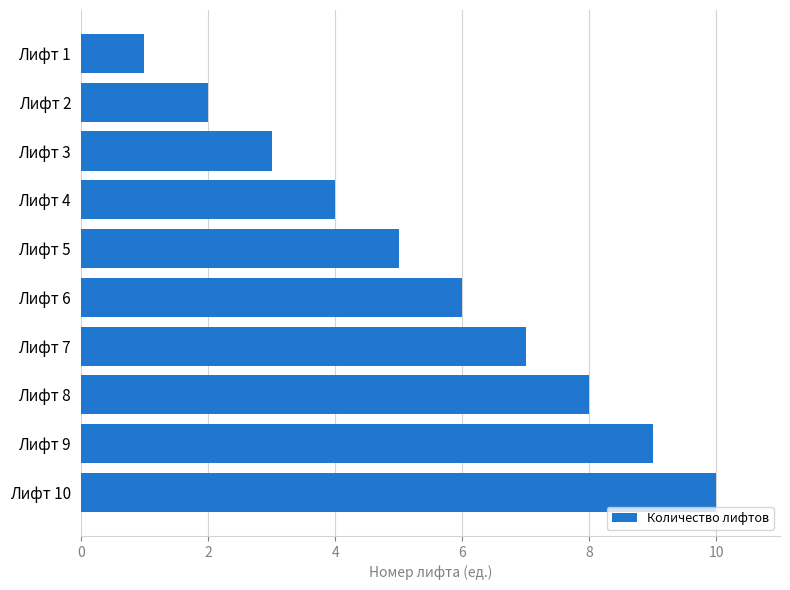

Approximately how many times larger is the value at Лифт 4 compared to Лифт 7?

0.6